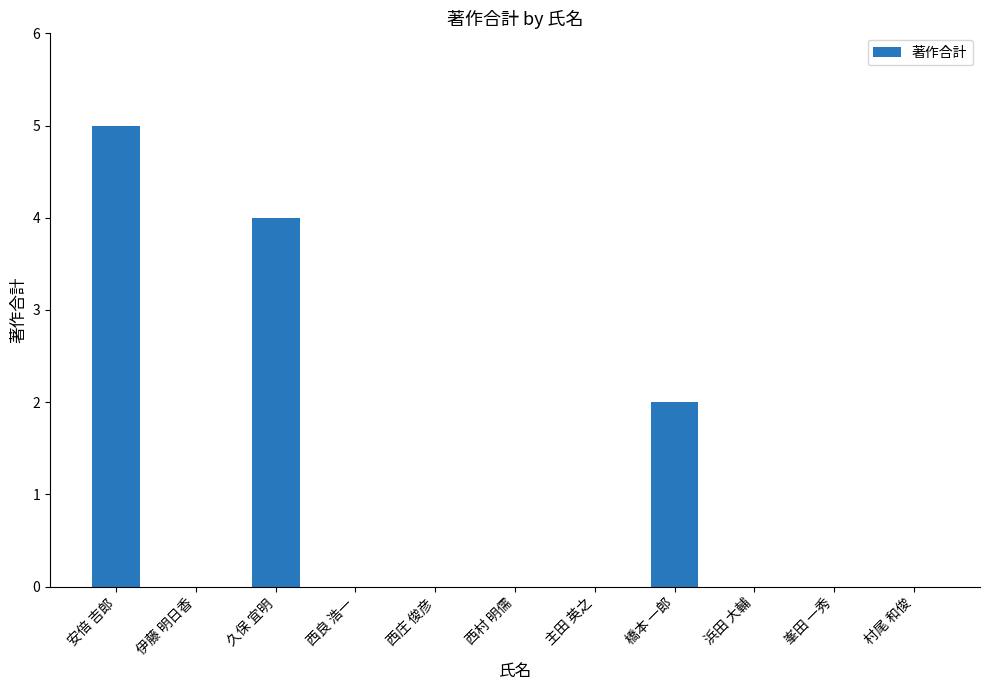

The value at 西庄 俊彦 is -2. True or false?

False